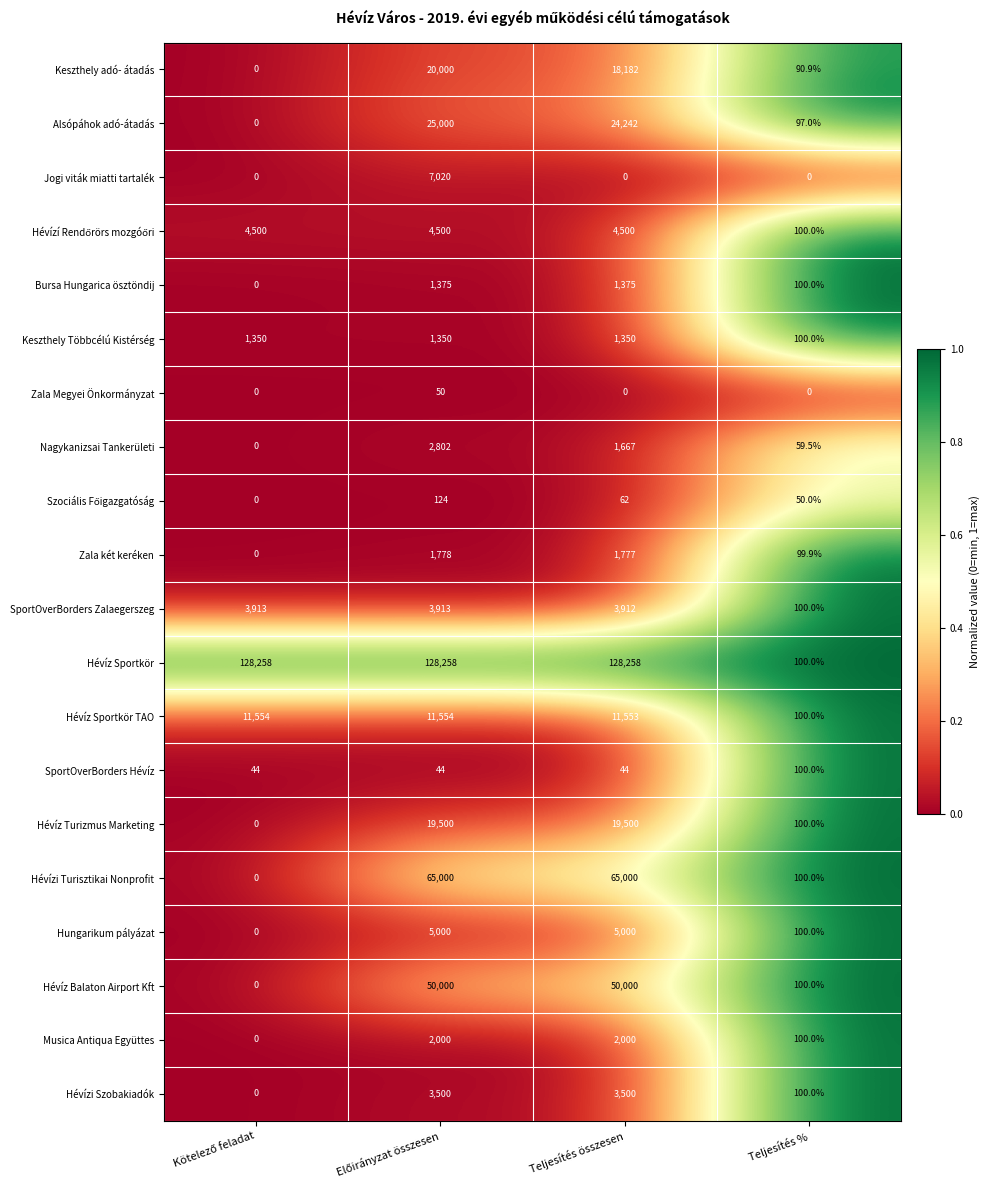

Is it true that Hungarikum pályázat equals 100.0 at Teljesítés %?

True